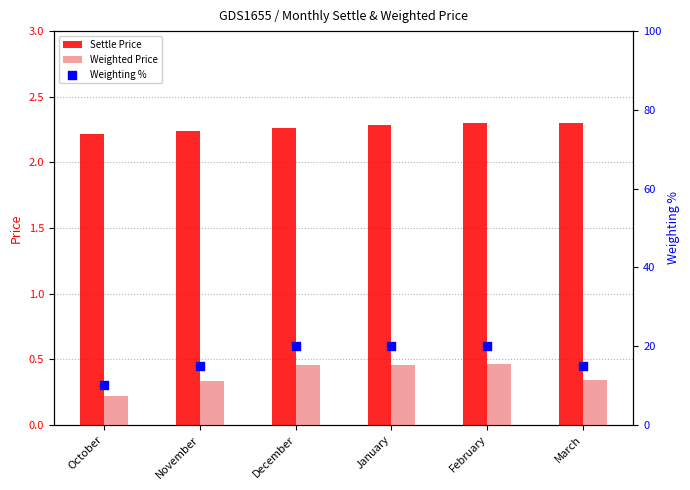

Which series has the largest Y range (max minus min)?

Weighting %